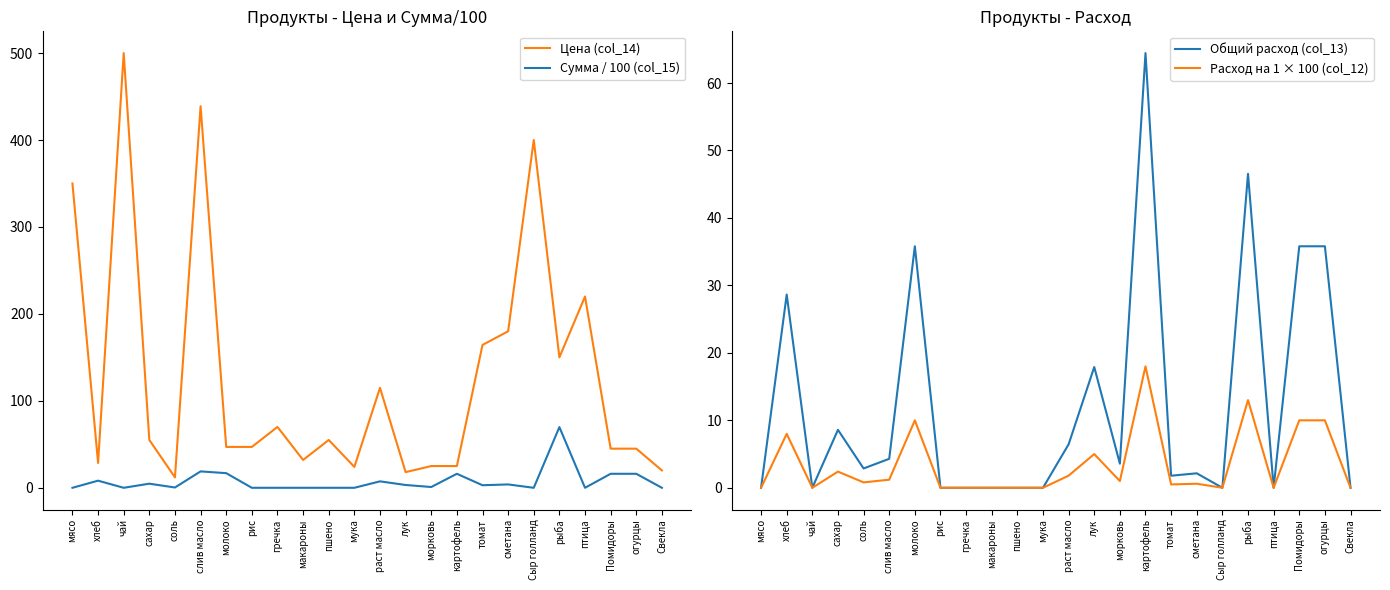

At which label is Расход на 1 × 100 (col_12) closest to 9?

хлеб